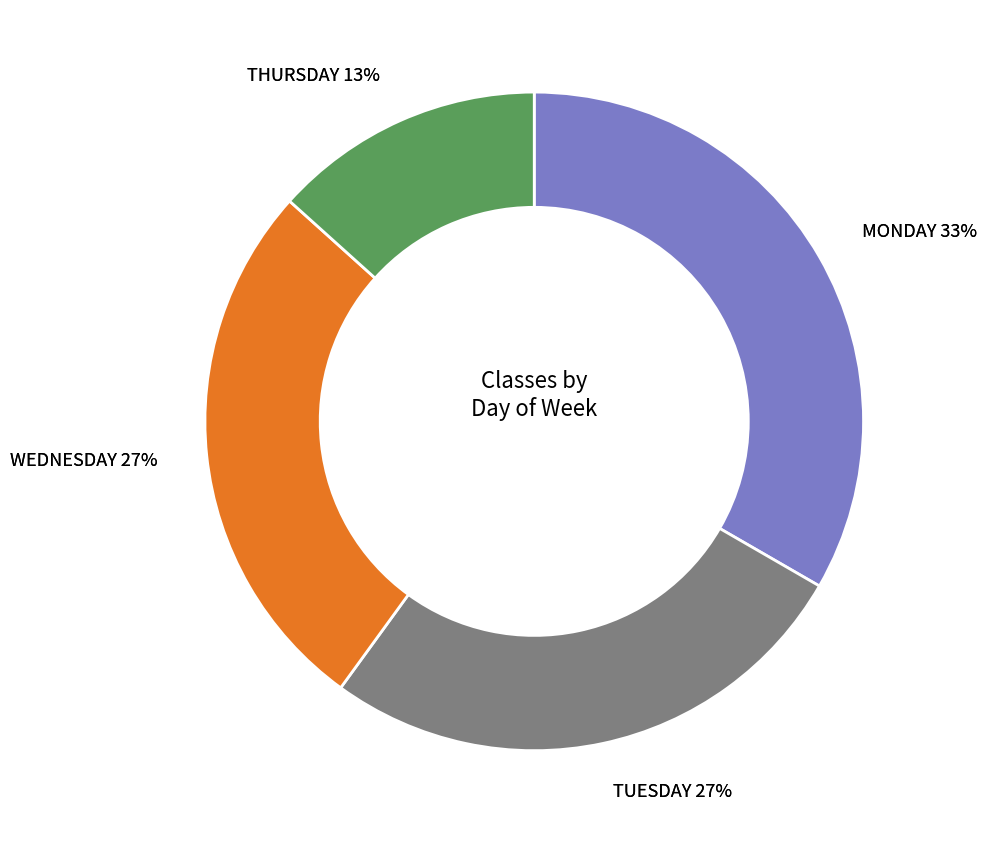

Rank the categories by value from lowest to highest.

THURSDAY, TUESDAY, WEDNESDAY, MONDAY